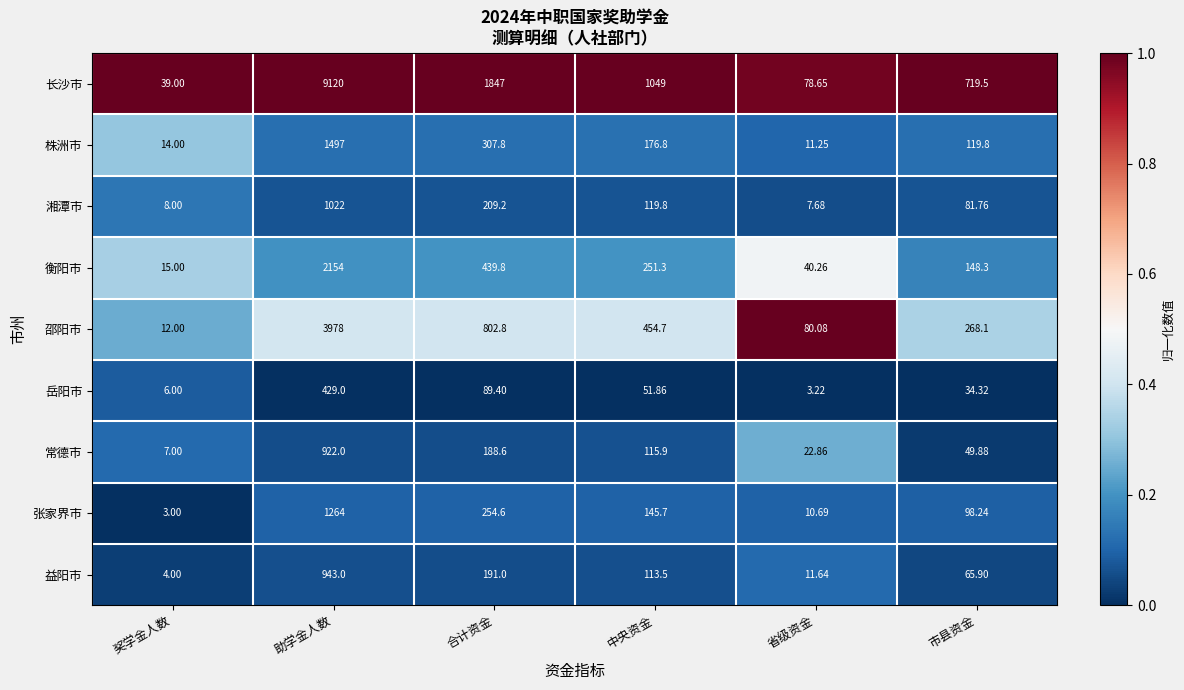

Which series has the widest spread of values?

长沙市